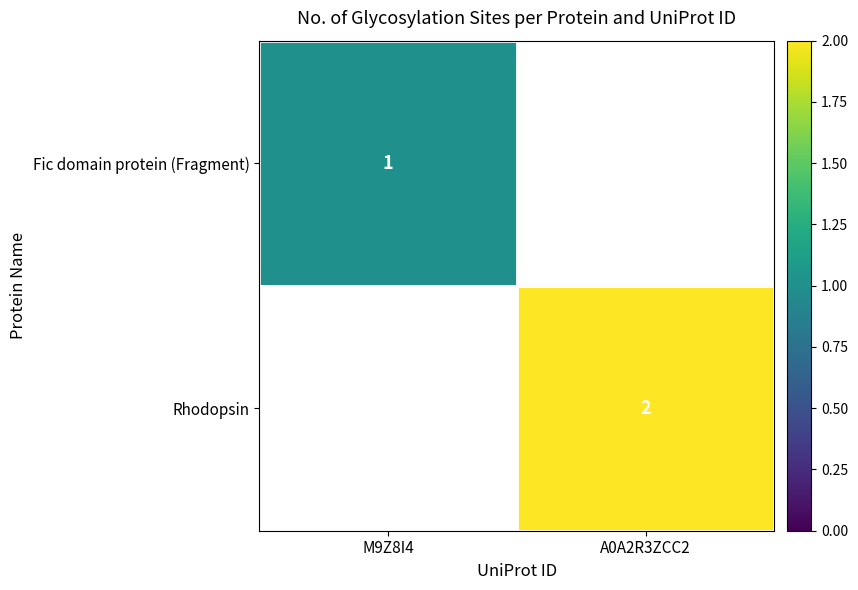

Is it true that Rhodopsin equals 1 at A0A2R3ZCC2?

False